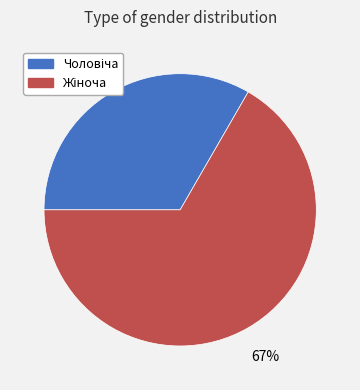

To the nearest percent, what is the average slice percentage?

50%